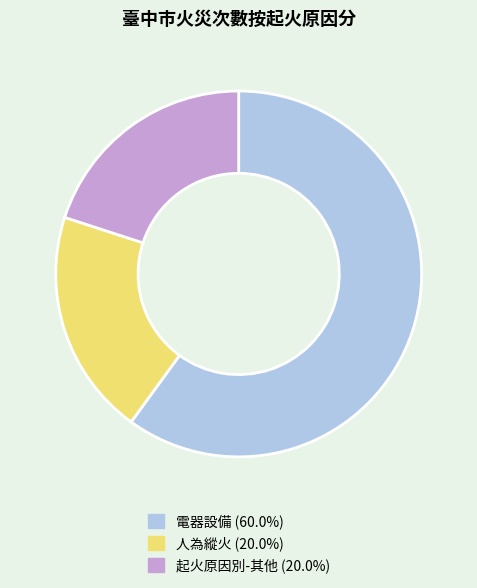

Is there any slice that represents more than half of the pie?

Yes